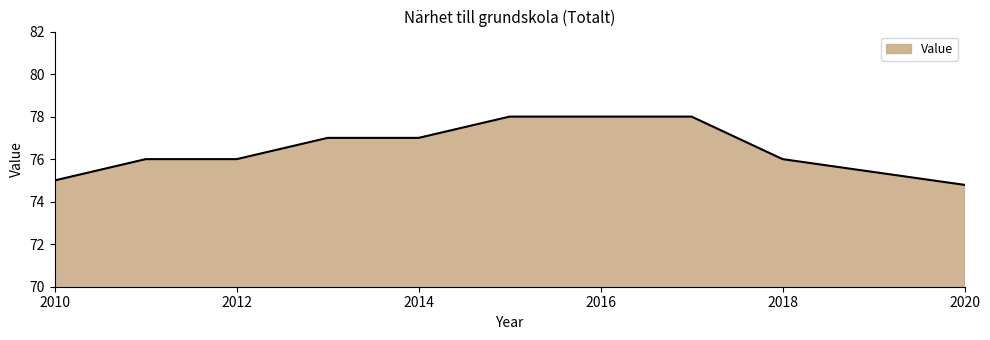

How many lines are shown in the chart?

1